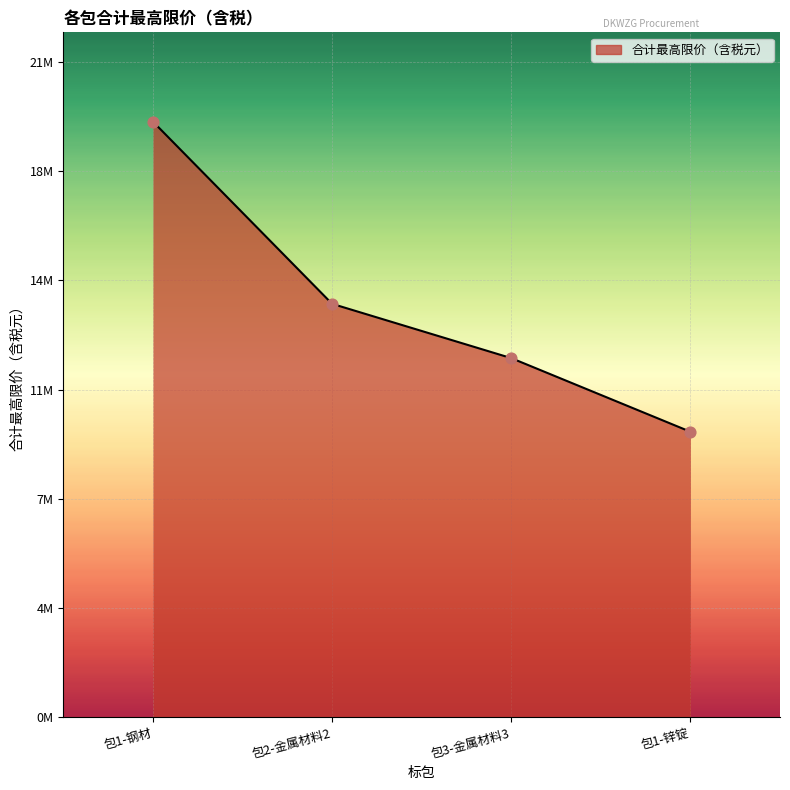

Approximately how many times larger is the value at 包1-钢材 compared to 包2-金属材料2?

1.4